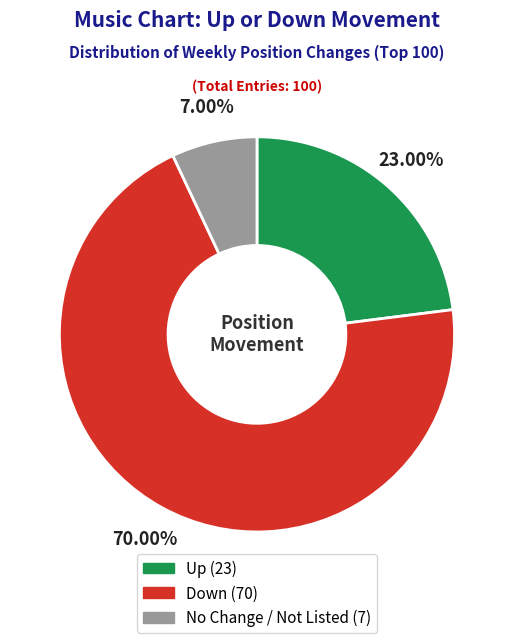

Does any single category account for the majority?

Yes